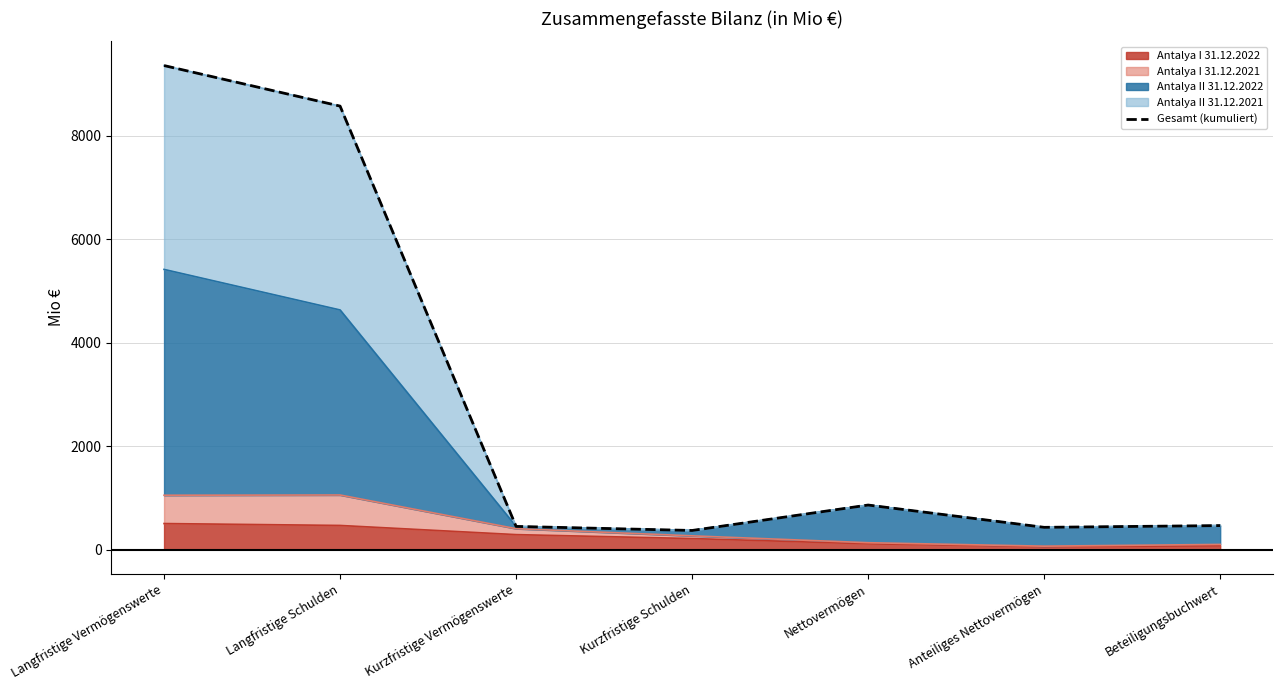

What position from the right is Kurzfristige Schulden?

4